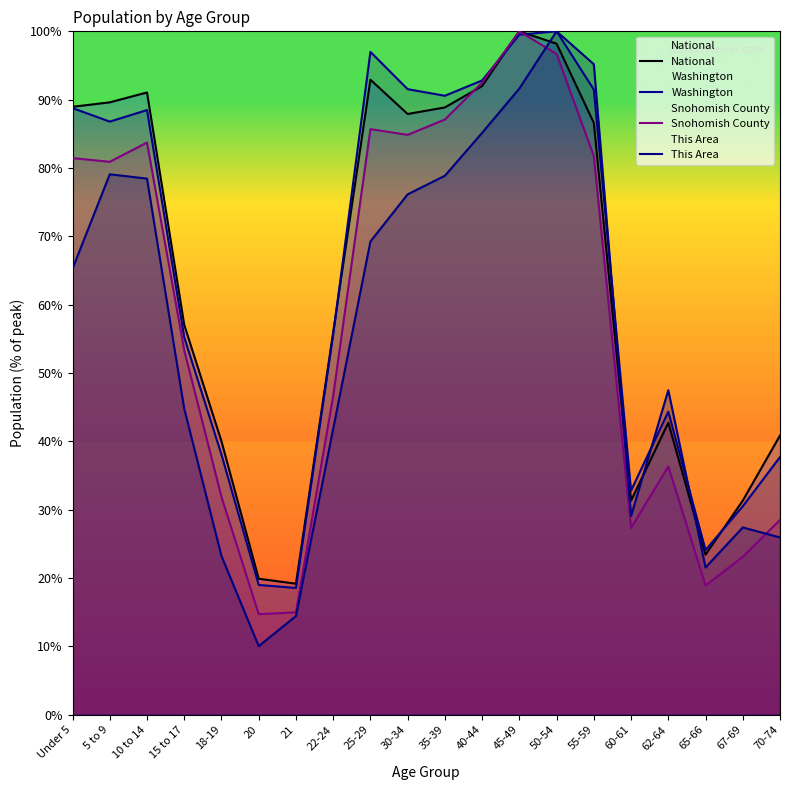

What is the approximate value of Washington at 21?

18.6